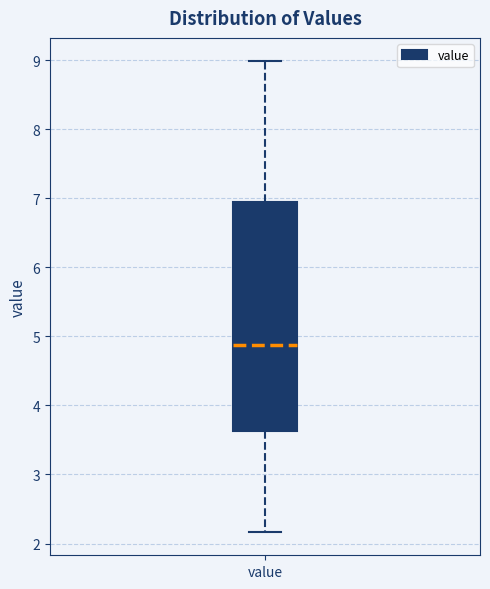

Where does the lower whisker of the box for value end on the y-axis? The values are not printed on the chart, so give them approximately, as read against the axis.

2.2